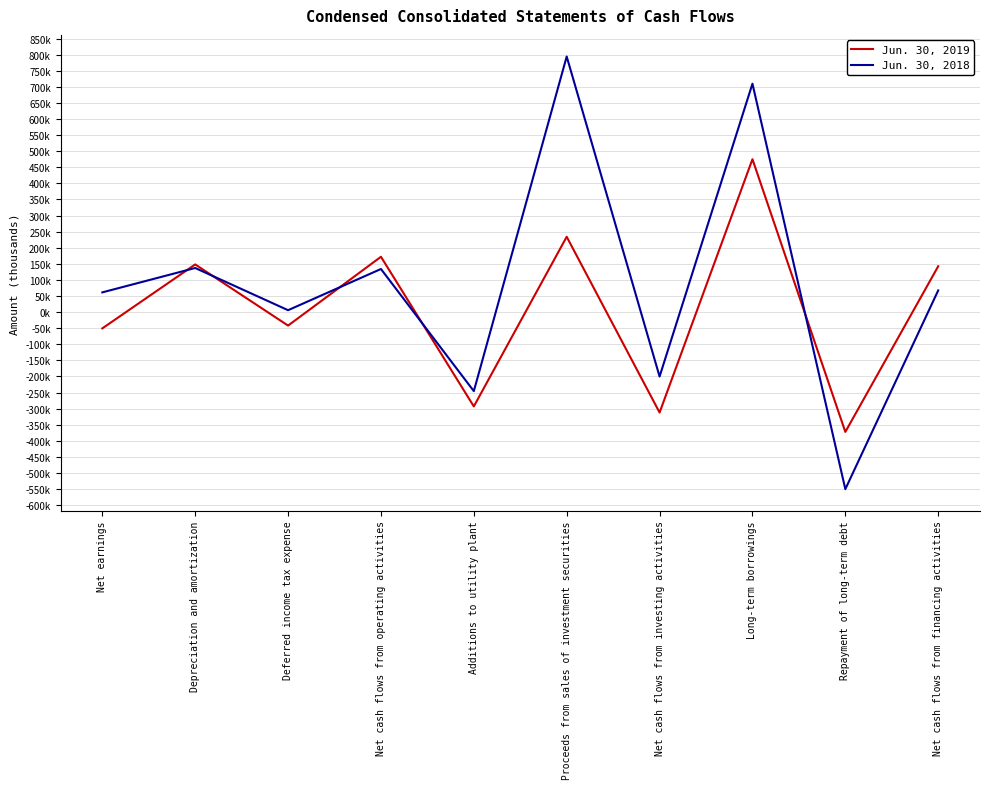

Is it true that Jun. 30, 2019 equals -372302 at Repayment of long-term debt?

True